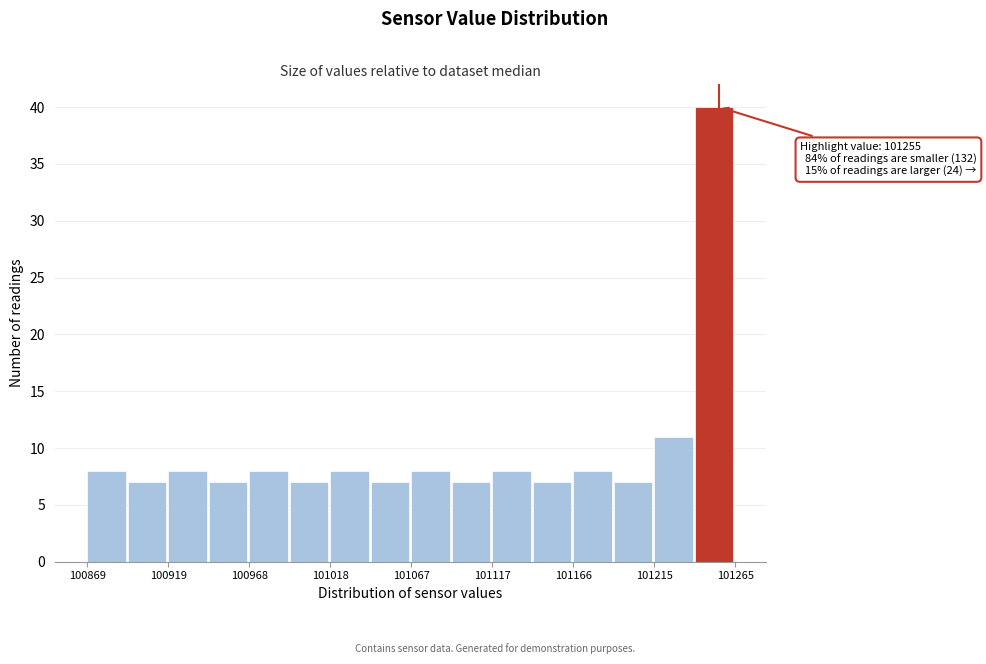

Which range on the x-axis has the tallest bar?

101240 to 101265